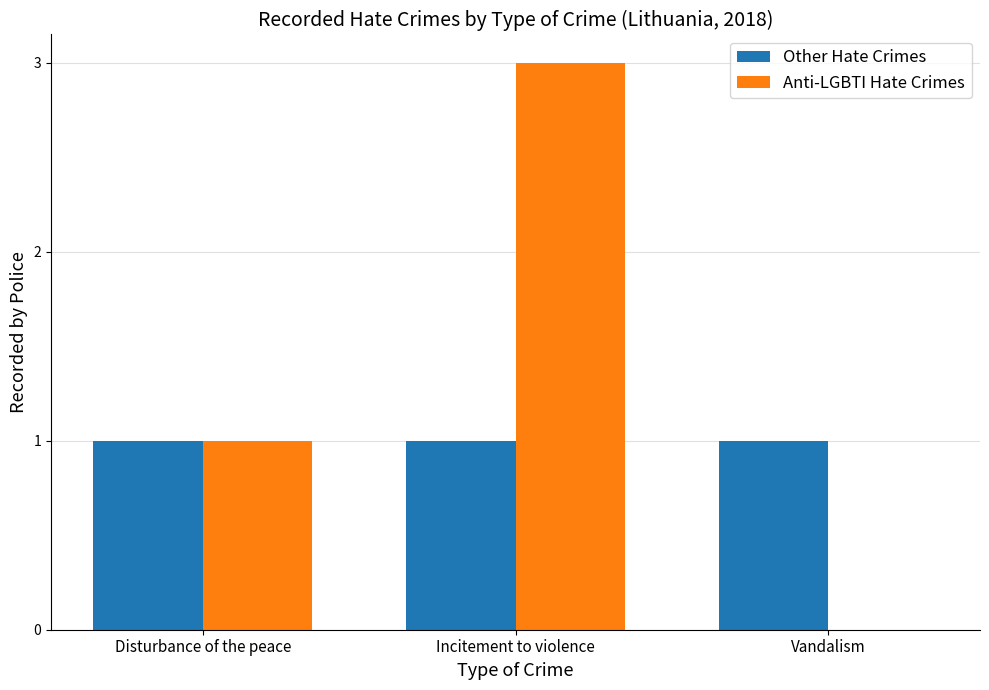

How many series are shown in this chart?

2